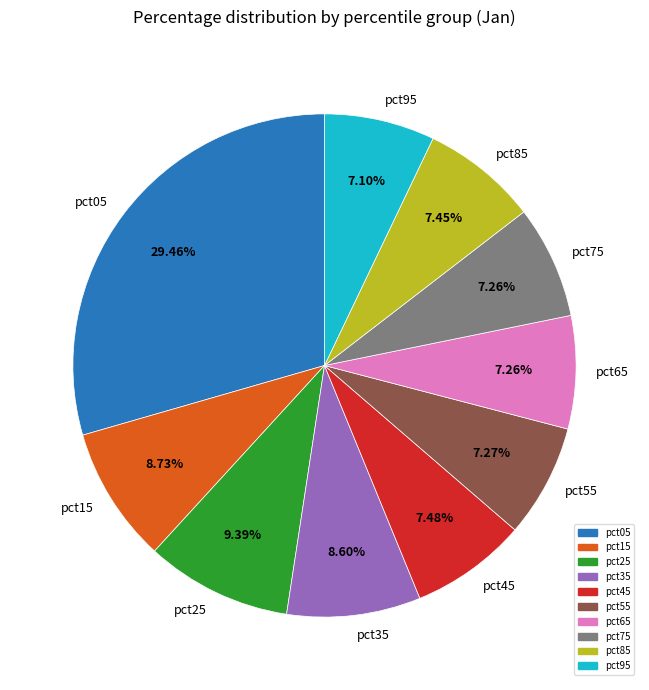

To the nearest percent, what portion does pct05 represent?

29%